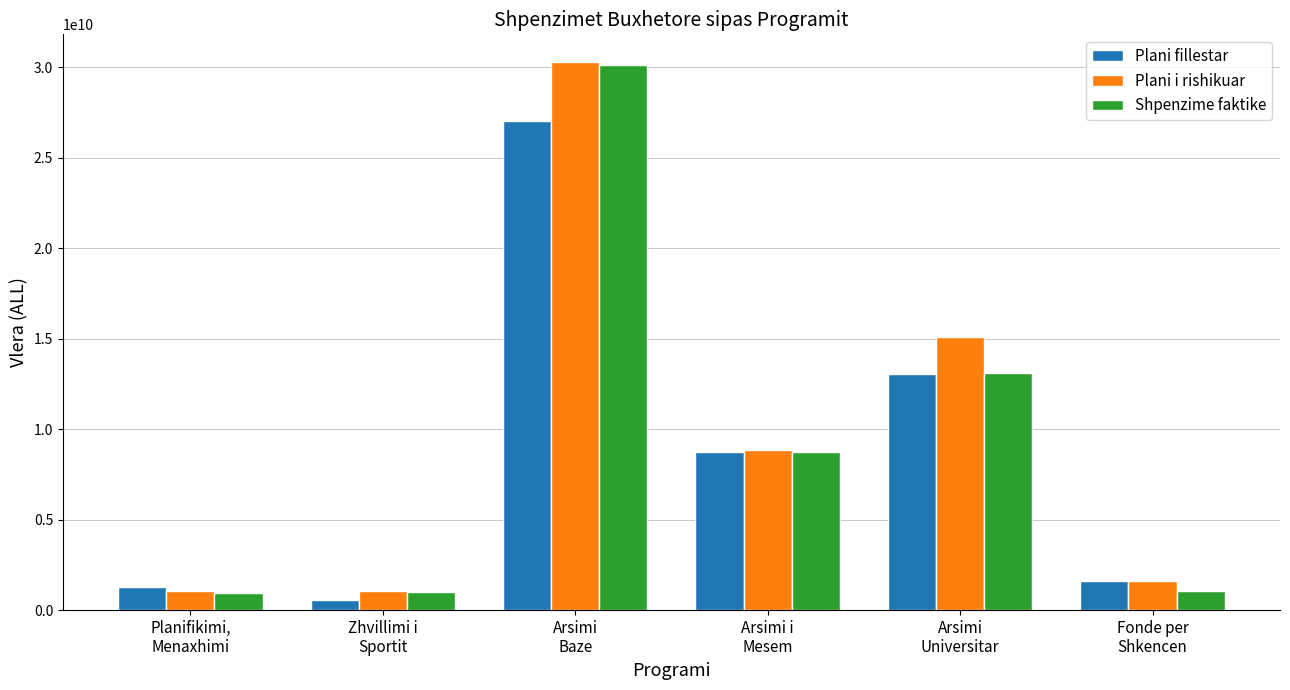

What is the difference between the highest and lowest values at Arsimi
Universitar?

2042827572.0